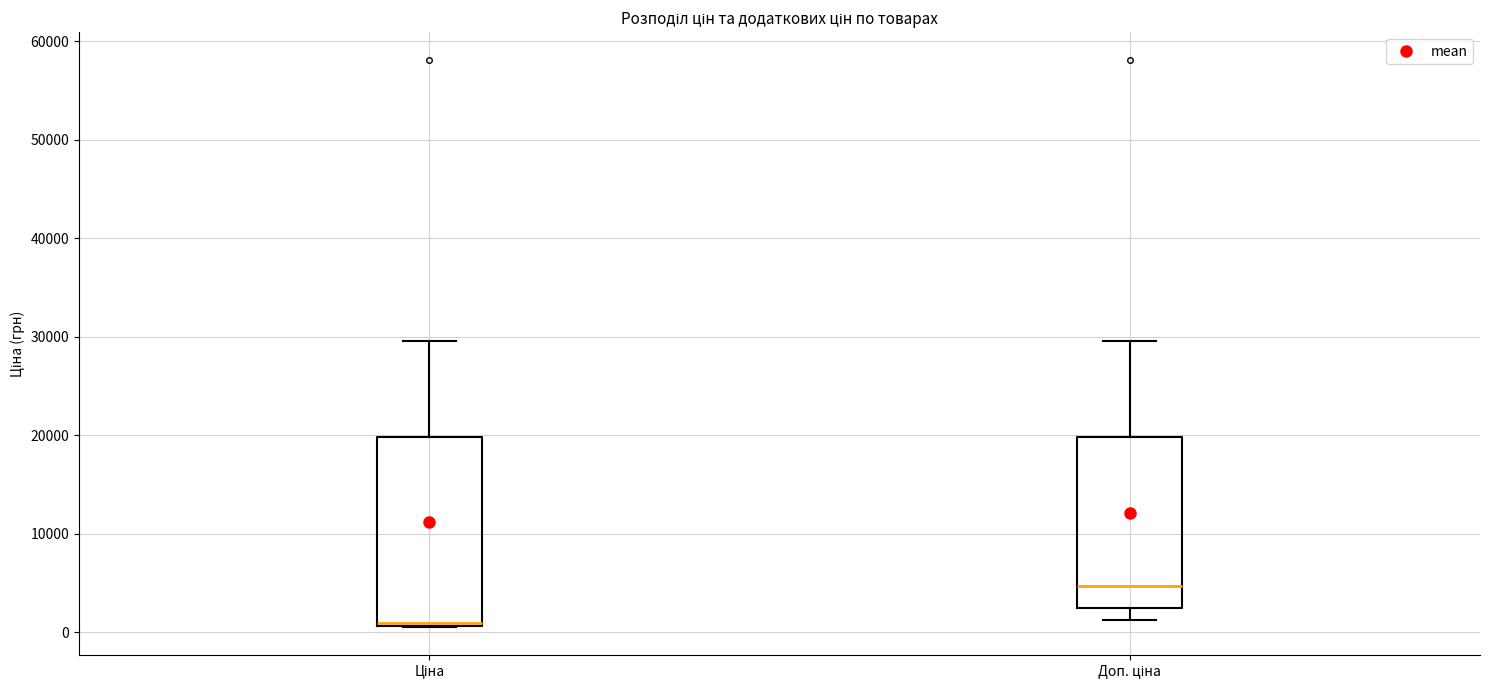

Reading left to right, read every box against the y-axis: the position of its median line, the range the box covers, and the ends of its whiskers. The values are not printed on the chart, so give them approximately, as read against the axis.

Ціна: median 1000 (just above the box's lower edge), box 1000 to 20000, whiskers 1000 to 30000
Доп. ціна: median 5000, box 2000 to 20000, whiskers 1000 to 30000